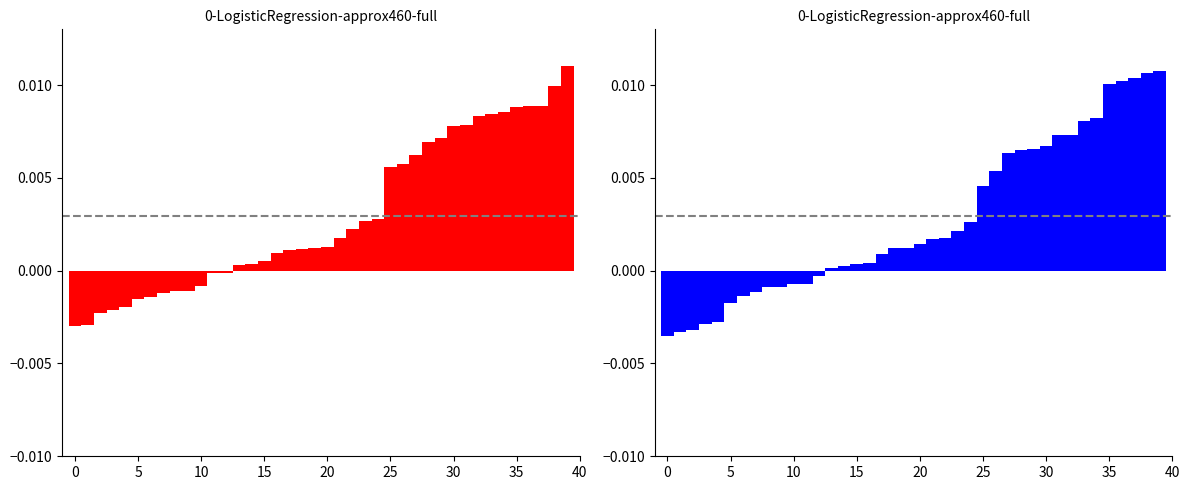

Where is red_values nearest to the value 0?

12